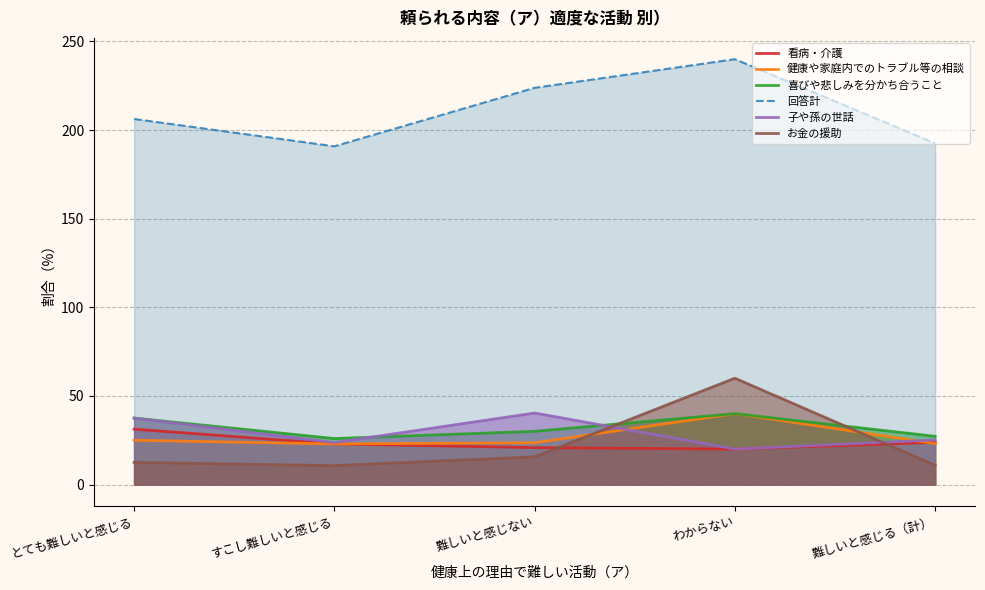

True or false: 健康や家庭内でのトラブル等の相談 has a value of 22.9 at すこし難しいと感じる.

True